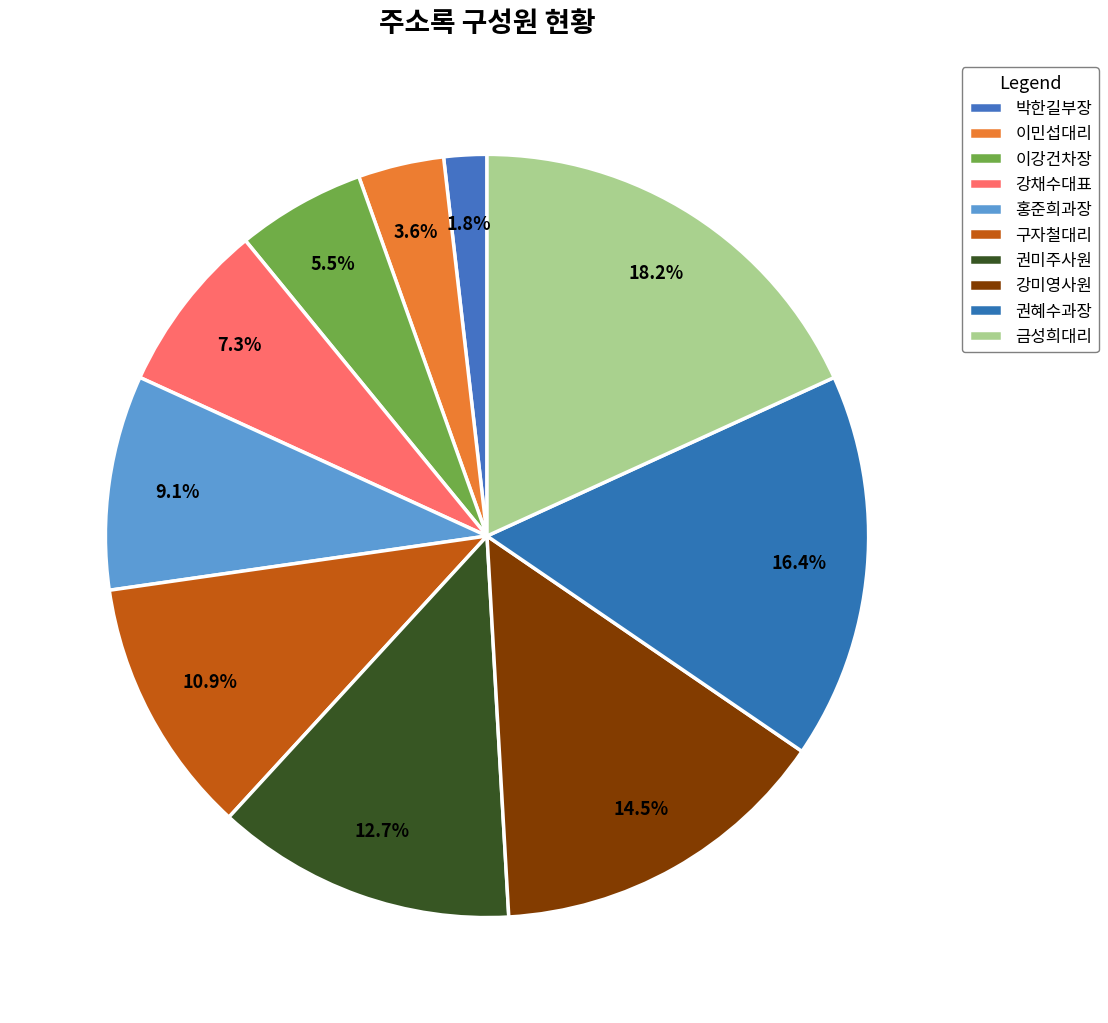

To the nearest percent, what percentage of the pie is 강채수대표?

7%